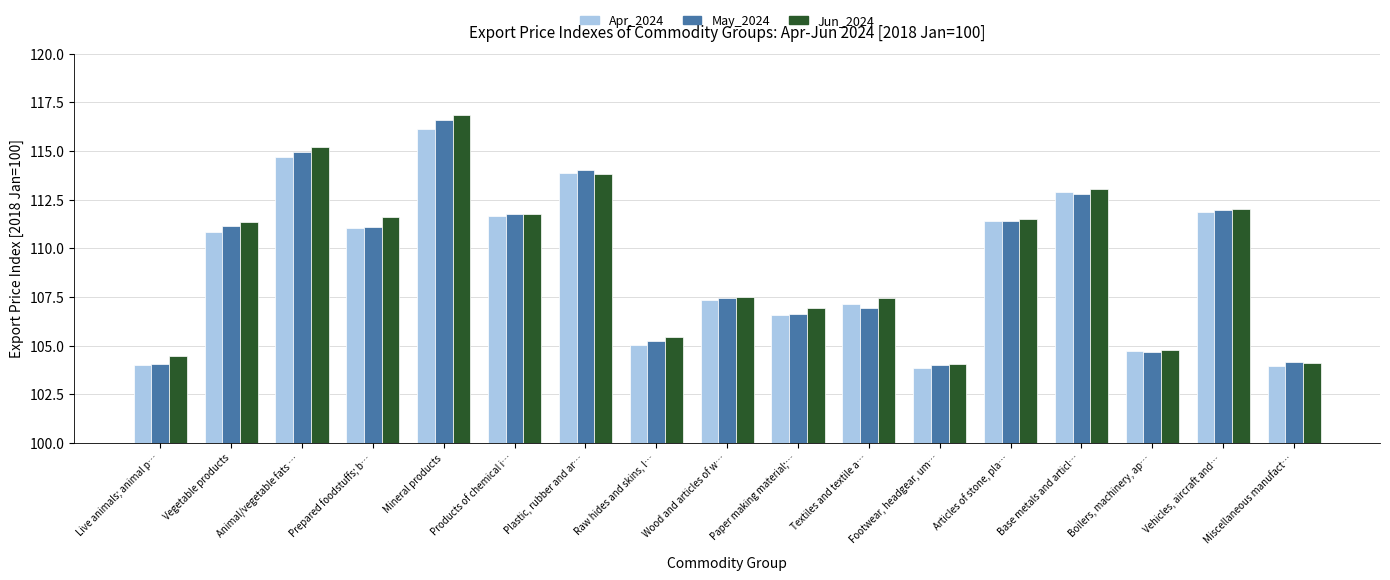

The May_2024 series shows 112.0 at Vehicles, aircraft and…. True or false?

True